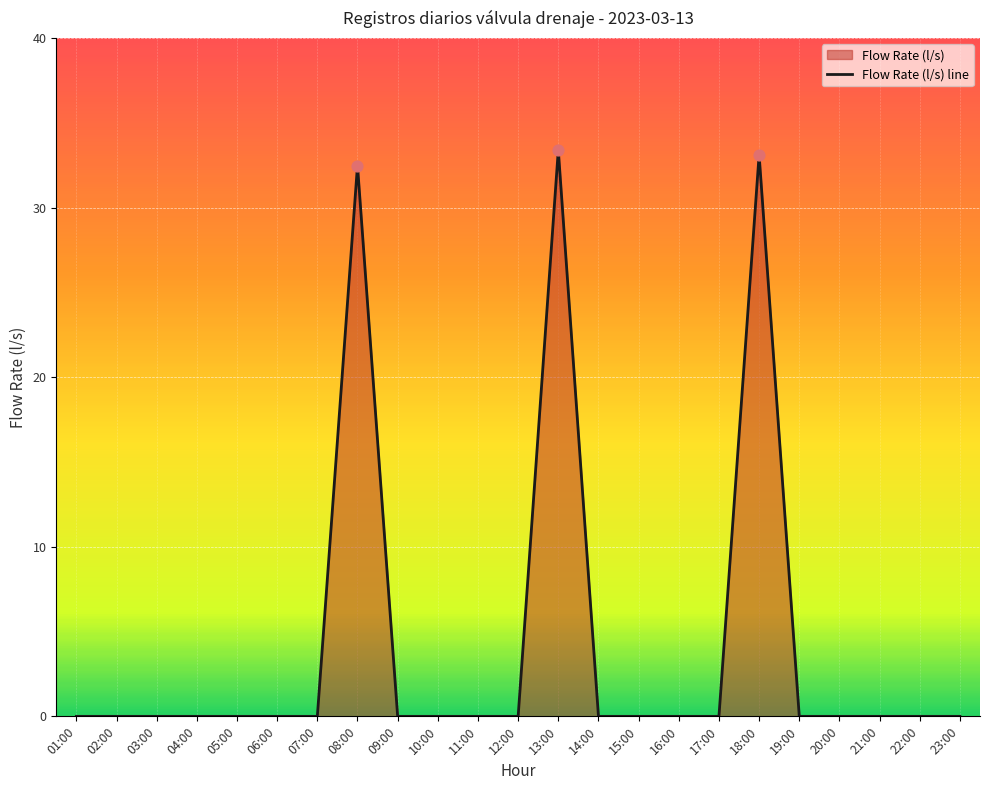

Between 13:00 and 06:00, which is larger?

13:00